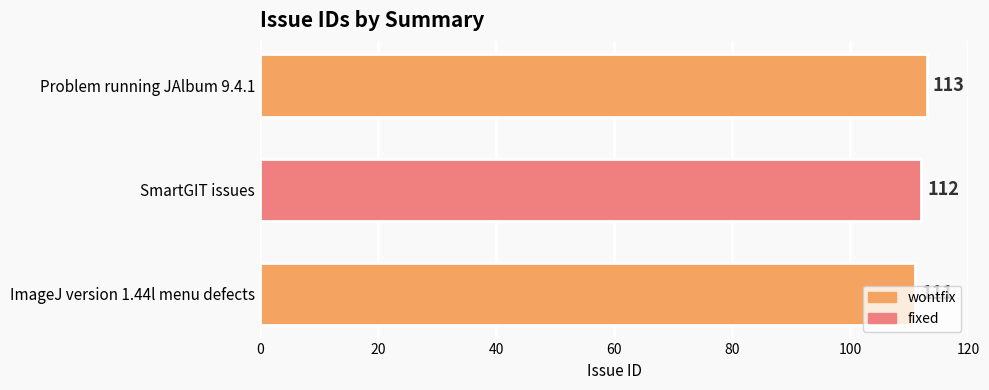

What is the maximum value shown in the chart?

113